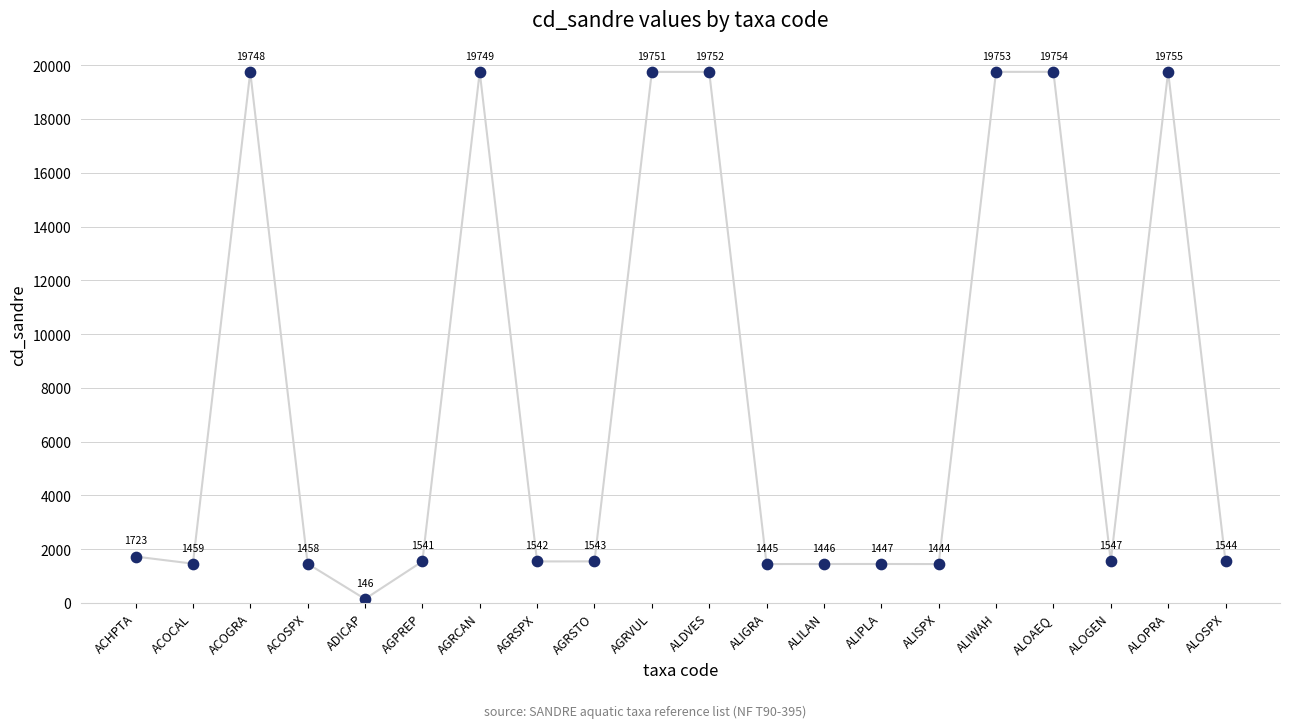

What Y value in the scatter plot is closest to 9950?

1723